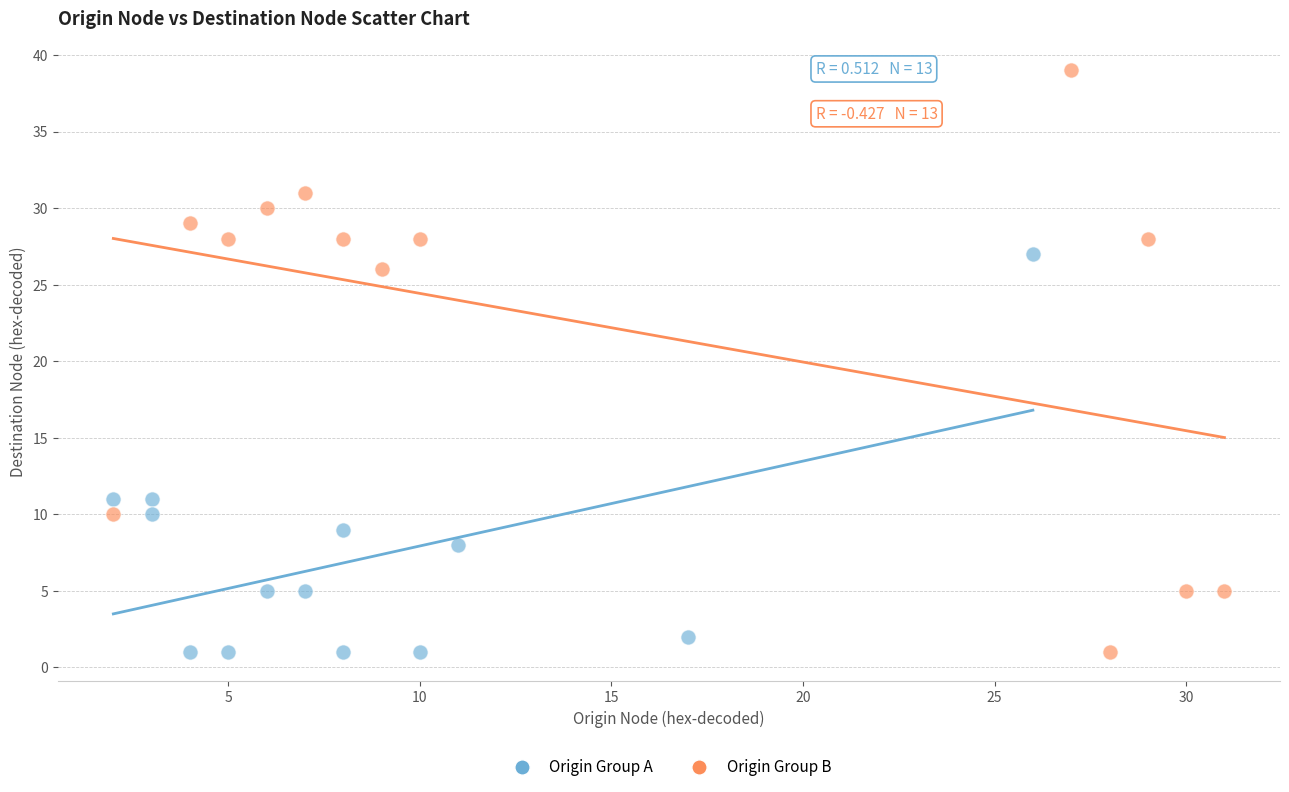

Which series reaches the maximum Y coordinate?

Origin Group B